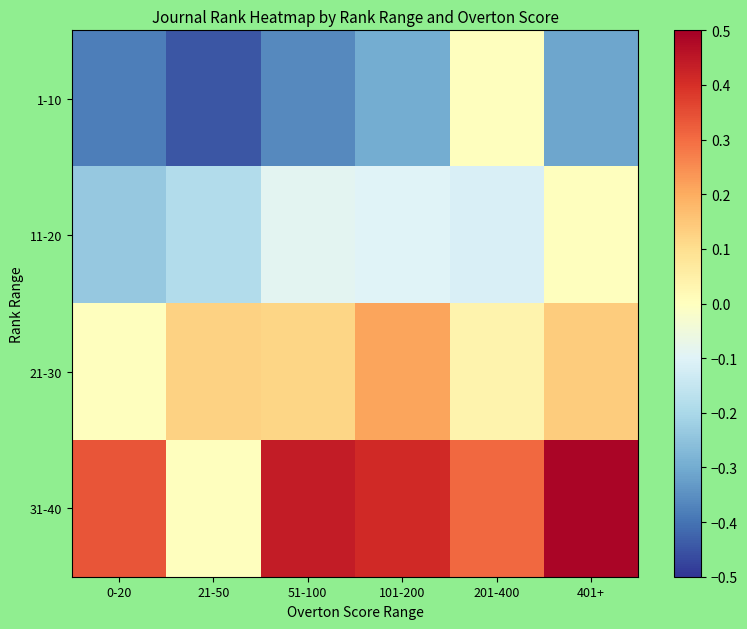

Reading left to right, what are all the values shown in this chart?

1-10: 0-20=-0.4	21-50=-0.4	51-100=-0.4	101-200=-0.3	201-400=0.0	401+=-0.3
11-20: 0-20=-0.2	21-50=-0.2	51-100=-0.1	101-200=-0.1	201-400=-0.1	401+=0.0
21-30: 0-20=0.0	21-50=0.1	51-100=0.1	101-200=0.2	201-400=0.0	401+=0.1
31-40: 0-20=0.3	21-50=0.0	51-100=0.4	101-200=0.4	201-400=0.3	401+=0.5